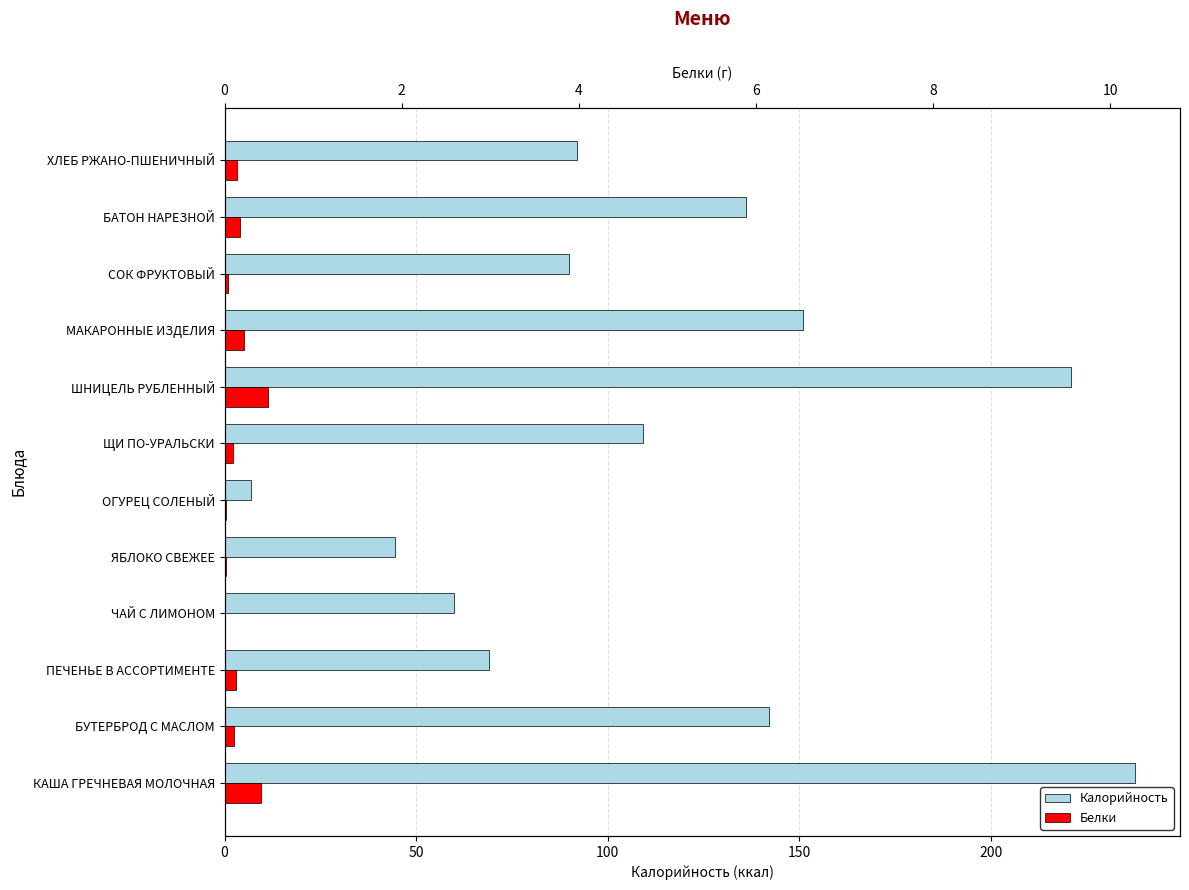

Reading left to right, what are all the values shown in this chart?

Калорийность: 237.5	142.0	69.0	60.0	44.4	7.0	109.2	221.0	151.0	90.0	136.0	92.0
Белки: 9.6	2.4	3.0	0.2	0.4	0.5	2.1	11.3	5.0	1.0	4.0	3.2